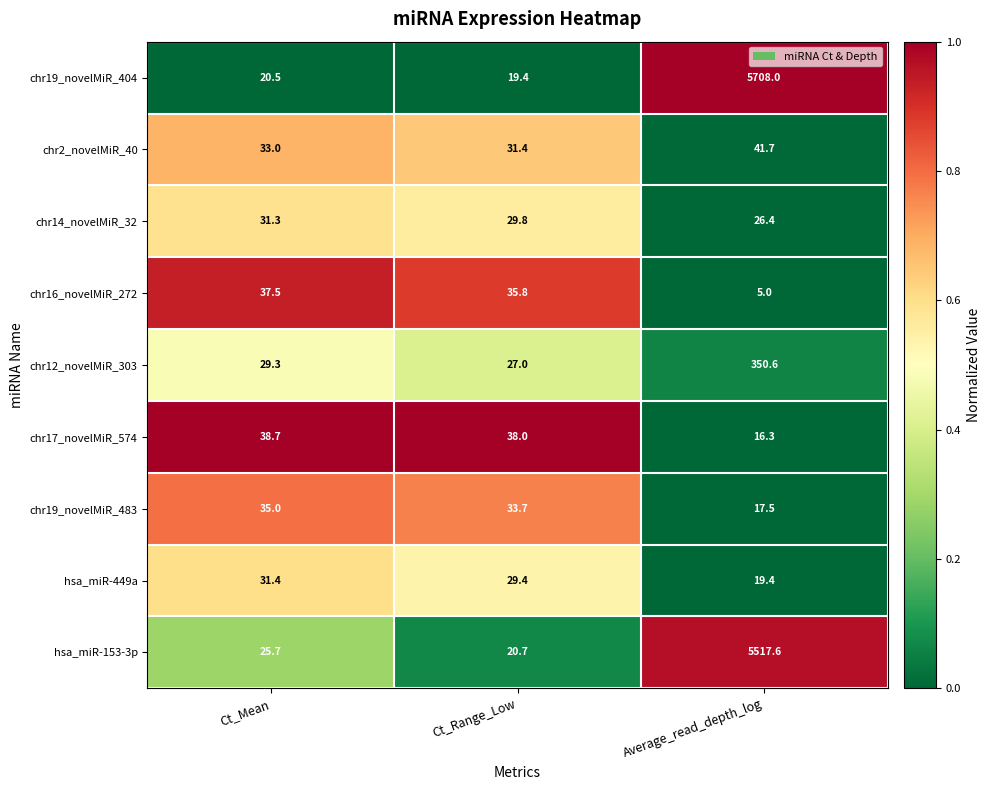

True or false: chr12_novelMiR_303 has a value of 603.9 at Average_read_depth_log.

False